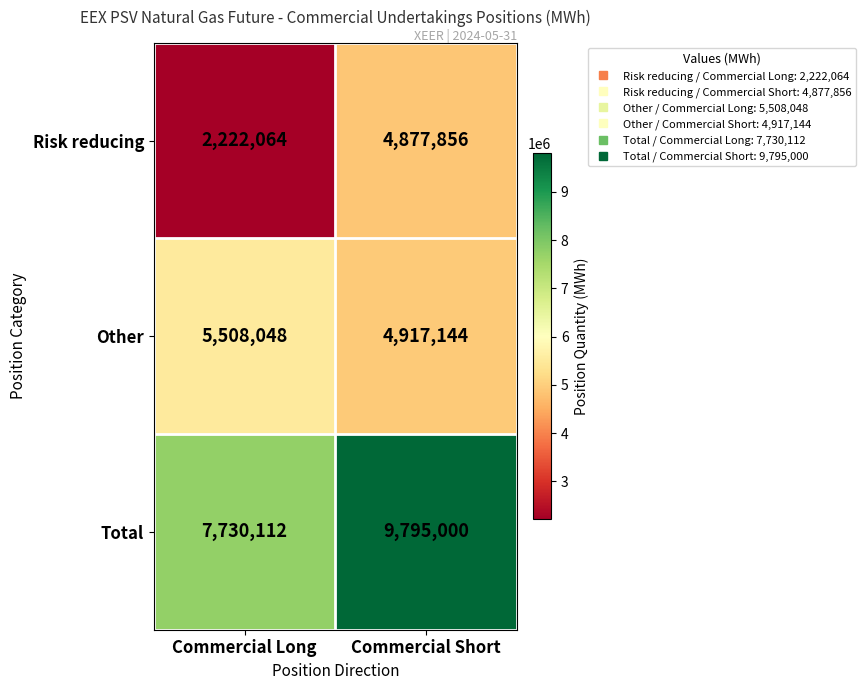

List the labels in order of Total value, largest first.

Commercial Short, Commercial Long